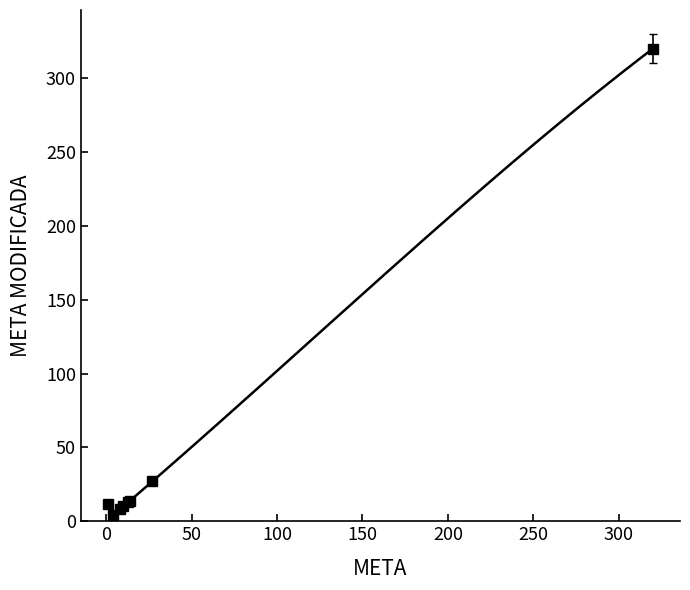

Is it true that the value at 320 is 320?

True